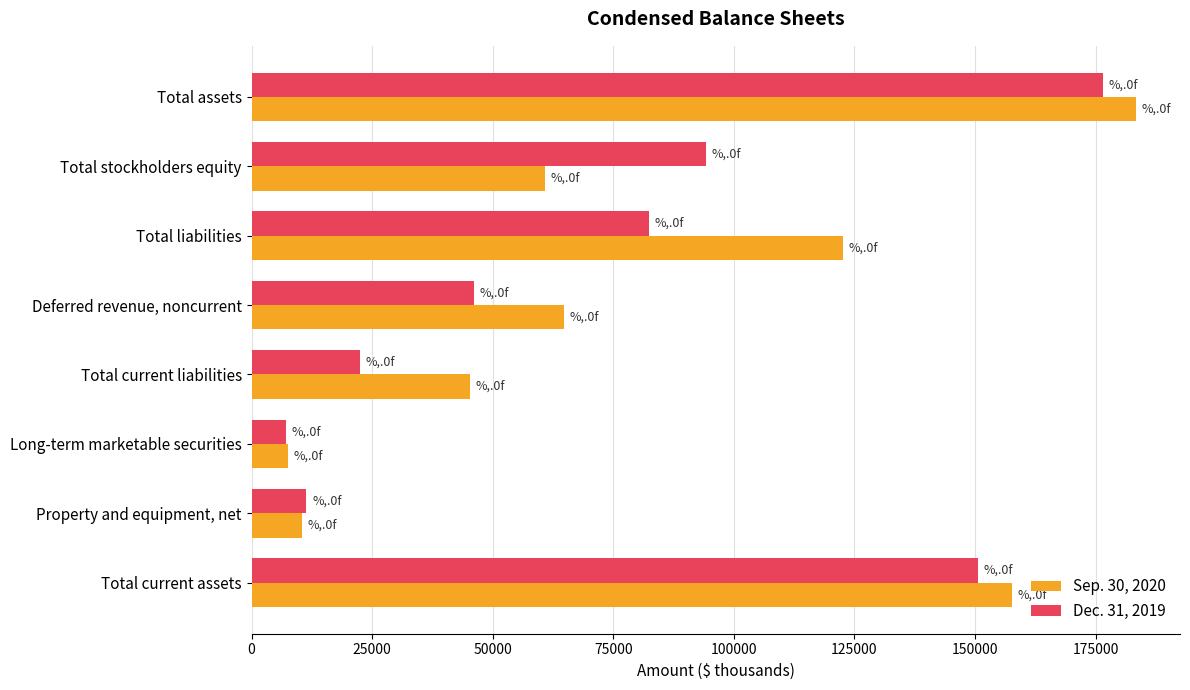

What is the average value of the Dec. 31, 2019 series?

73865